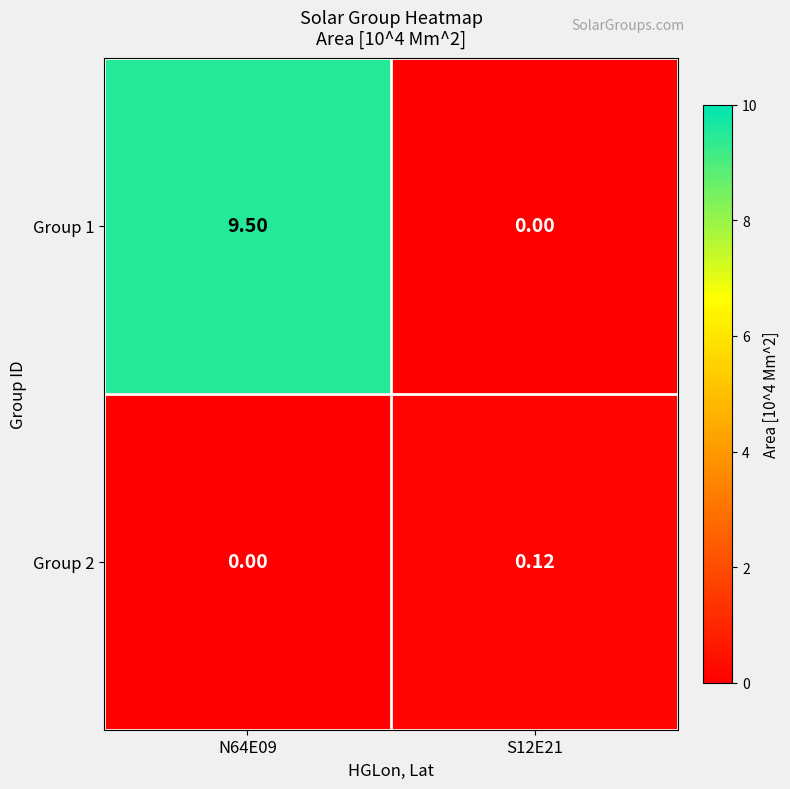

Is the value of Group 2 at S12E21 greater than the value of Group 1 at S12E21?

Yes